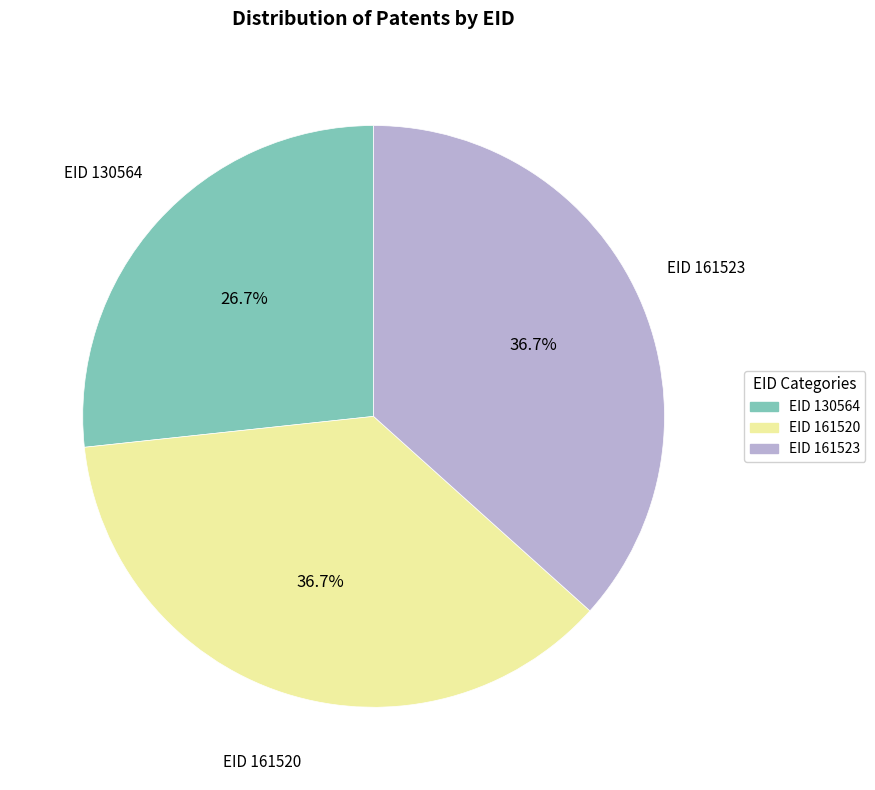

Is there any slice that represents more than half of the pie?

No